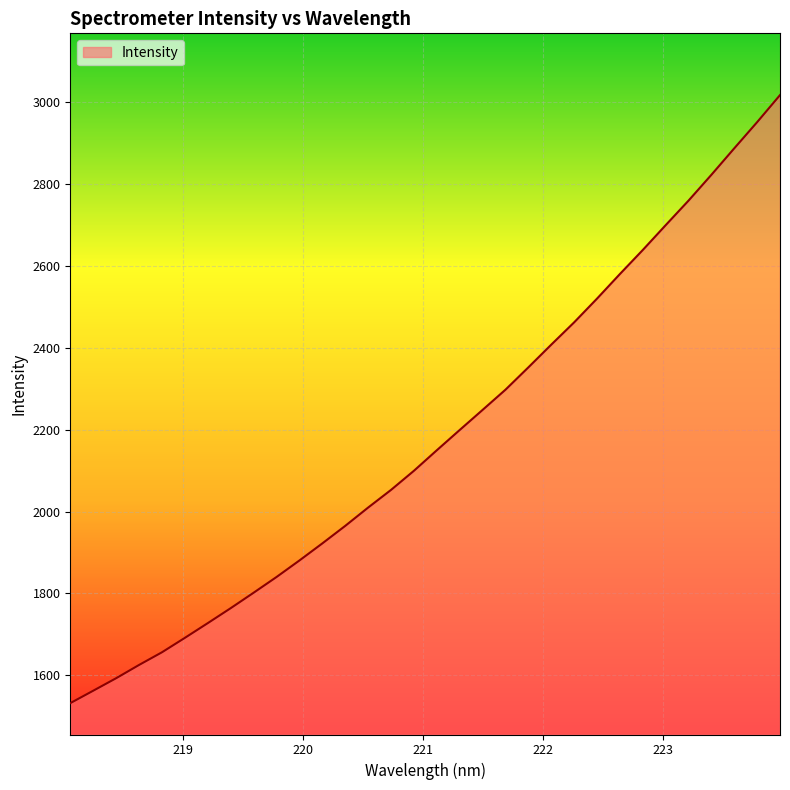

What is the greatest value displayed?

3017.5